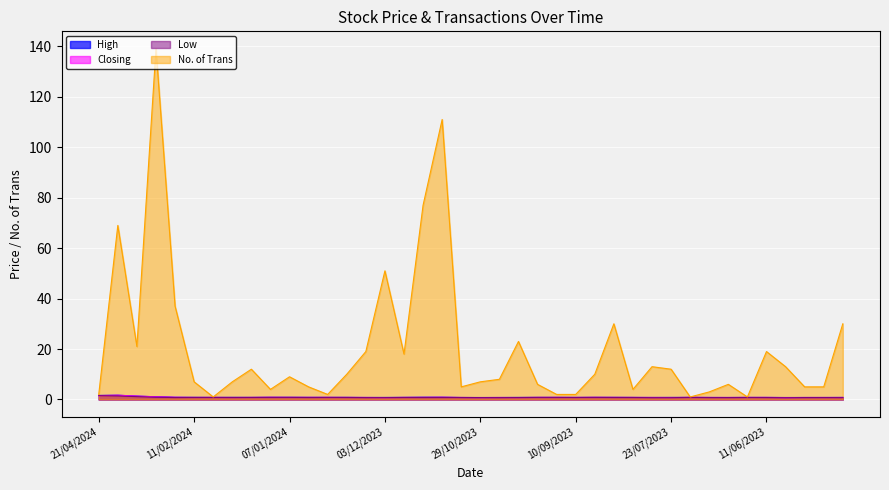

How many series are shown in this chart?

4